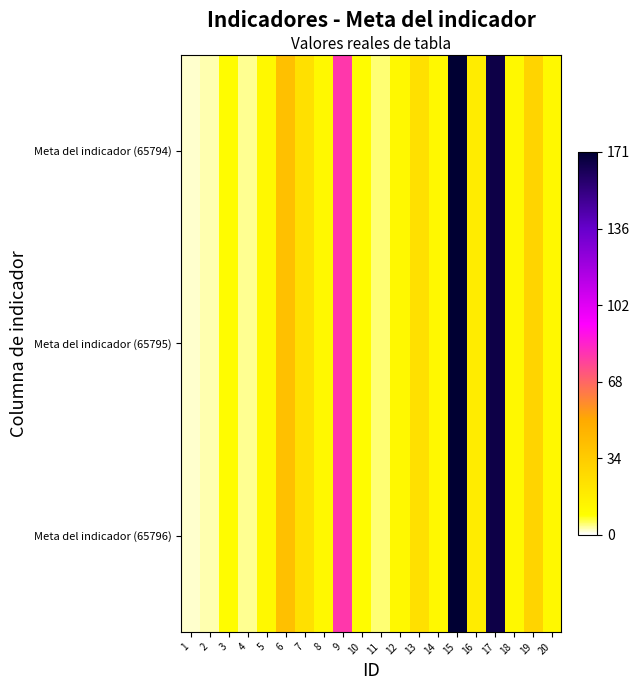

What is the total value across all series at 11?

15